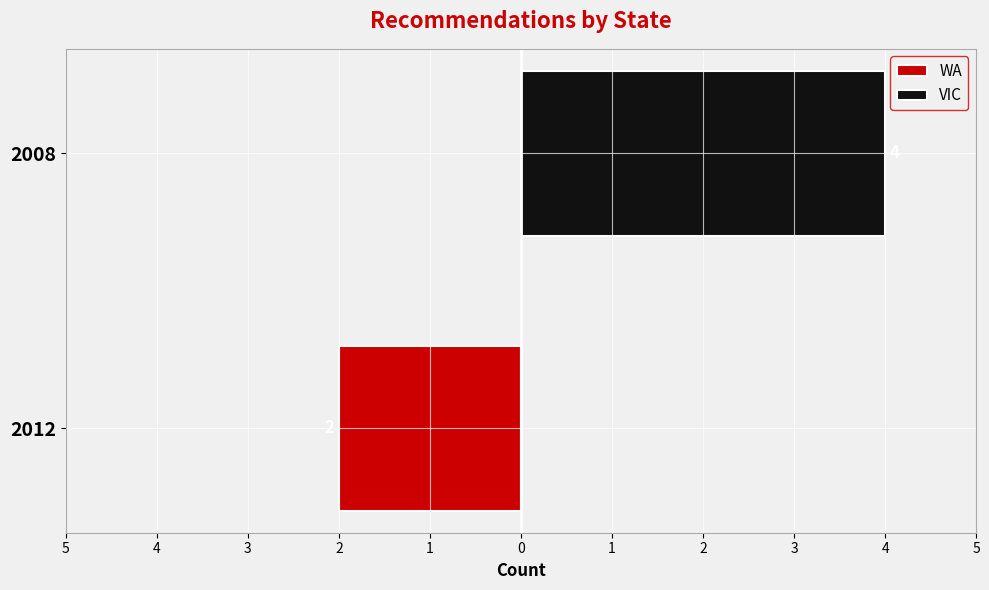

What is the sum of all VIC values?

4